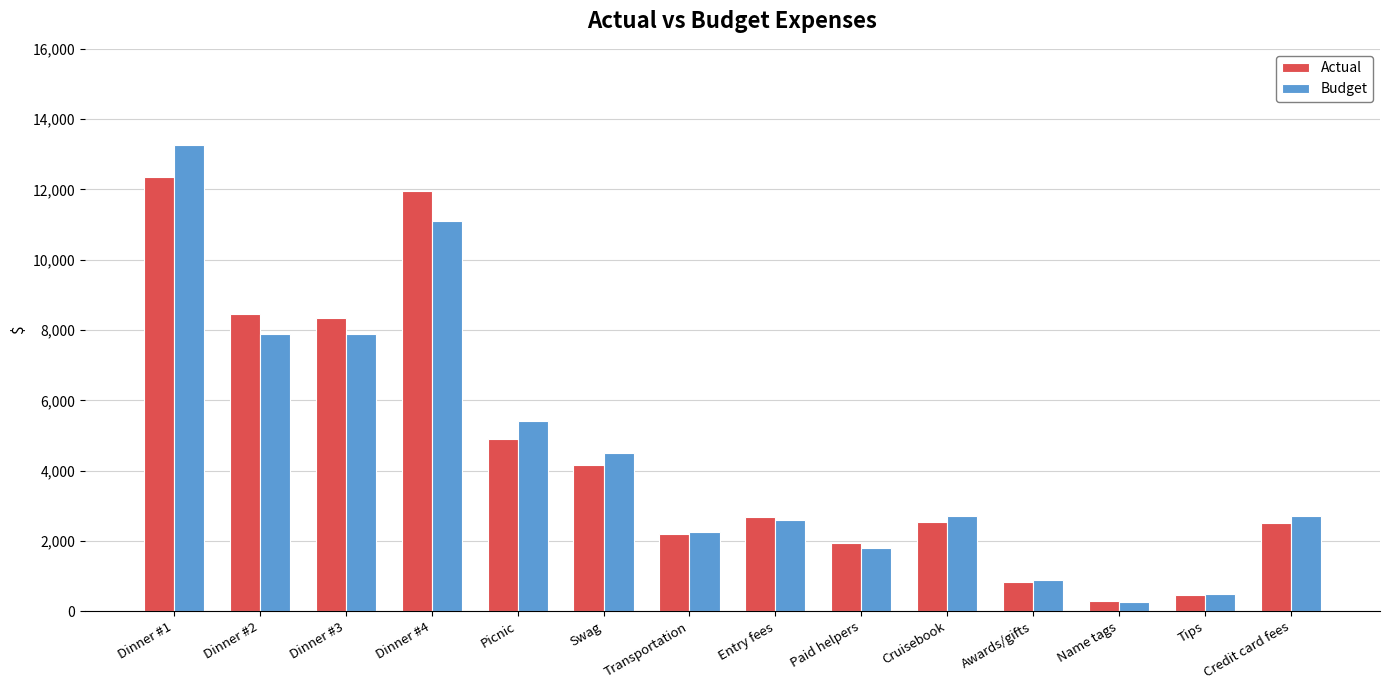

What is the sum of all Budget values?

63765.0